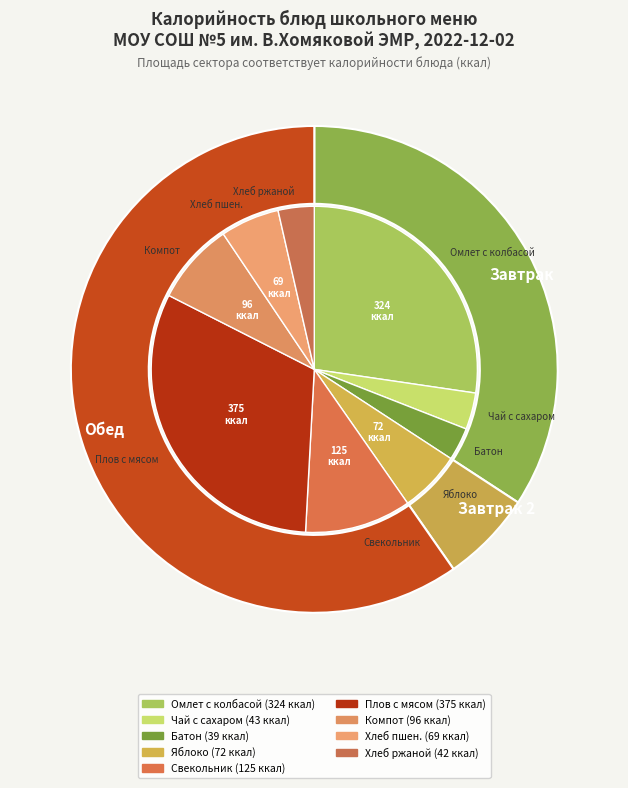

How many segments does this pie chart have?

9